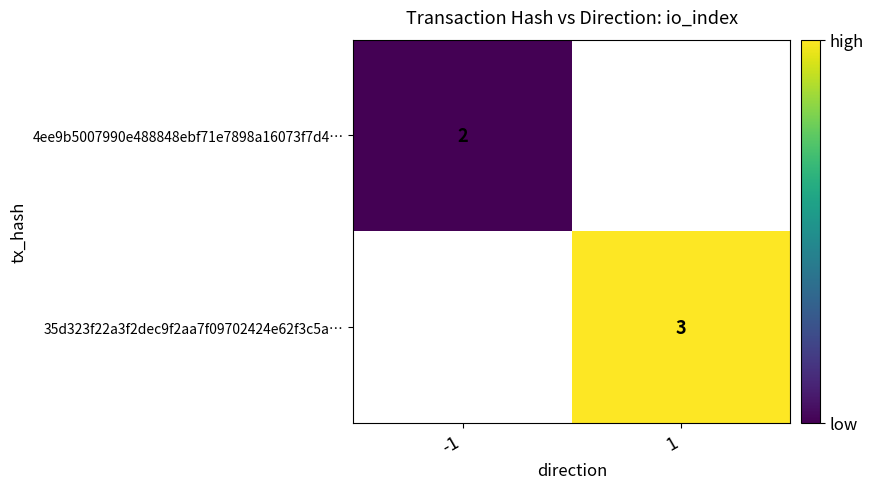

The value of 35d323f22a3f2dec9f2aa7f09702424e62f3c5a… at 1 is 0.9. True or false?

False